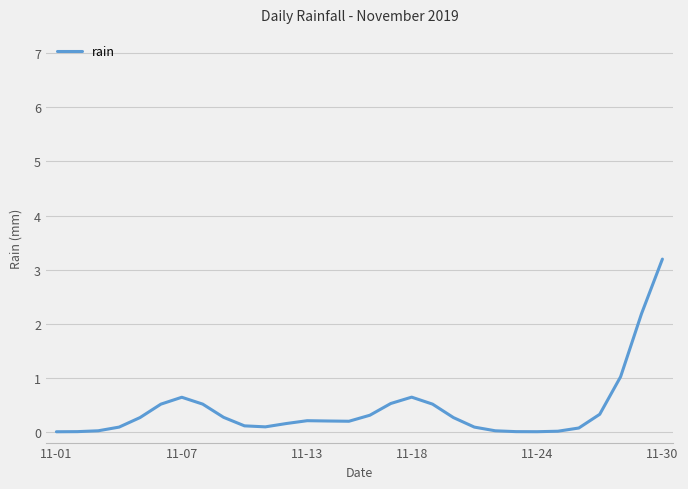

What is the maximum value shown in the chart?

3.2